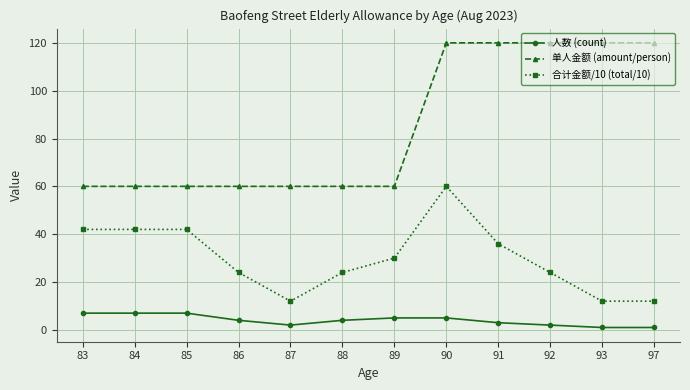

Which series has the largest total across all categories?

单人金额 (amount/person)